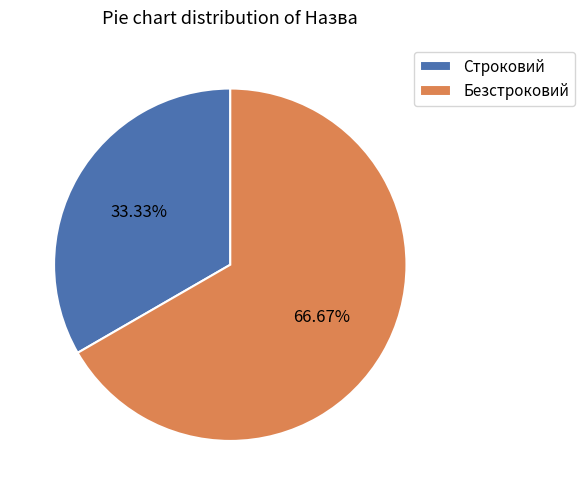

Rank the categories by value from lowest to highest.

Строковий, Безстроковий